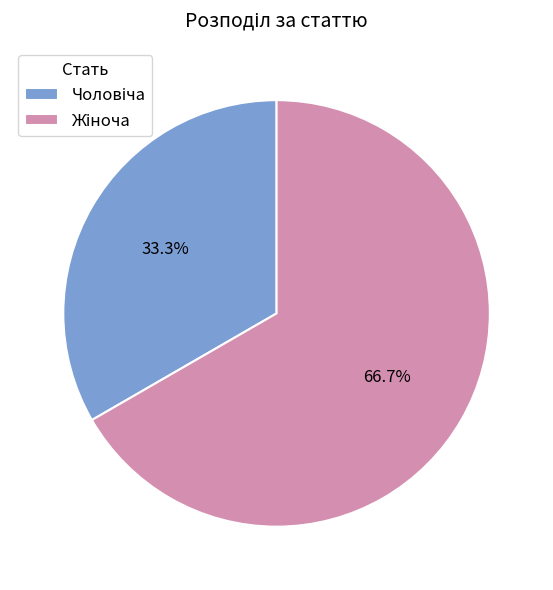

Is there a majority slice in this chart?

Yes